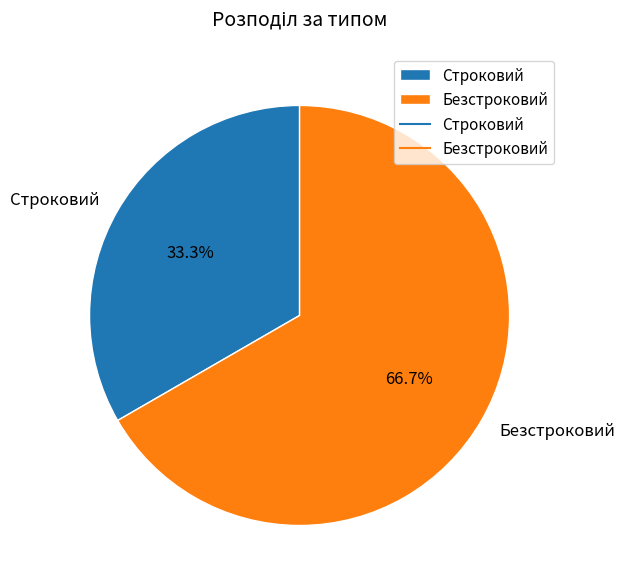

Does any single category account for the majority?

Yes